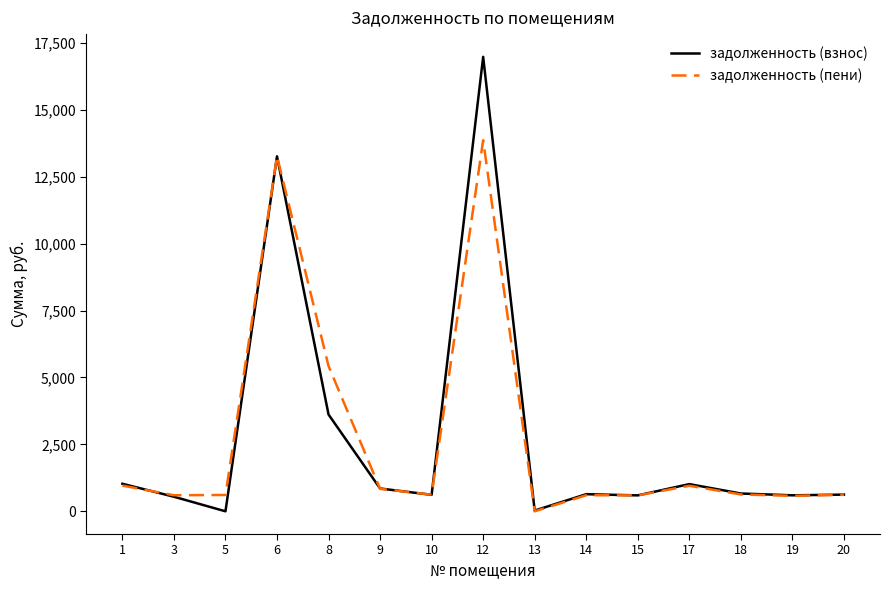

What is the difference between the maximum and minimum values in the задолженность (взнос) series?

16980.8